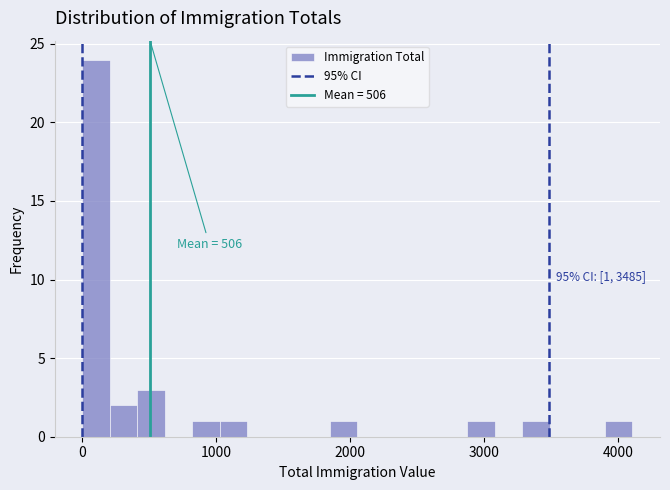

Read against the x-axis, roughly where is the centre of the tallest bar?

100